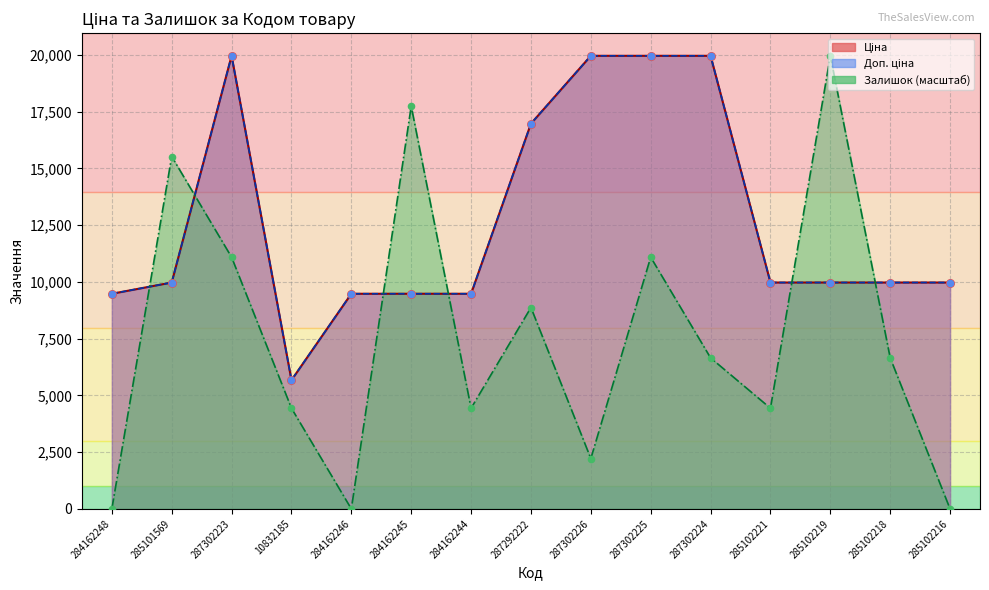

What are all the series names shown in the legend?

Ціна, Доп. ціна, Залишок